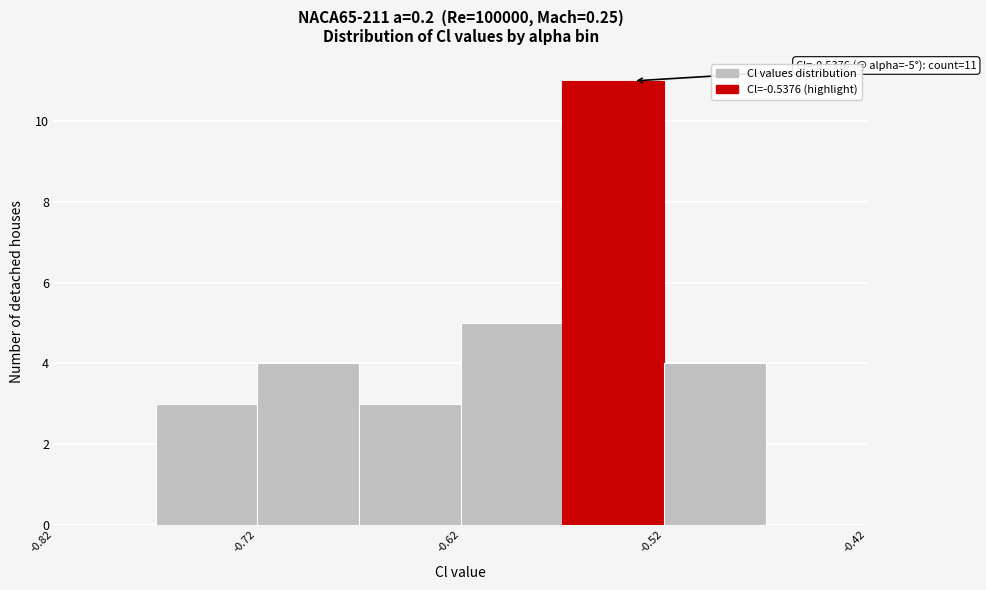

Which range on the x-axis has the tallest bar?

-0.57 to -0.52